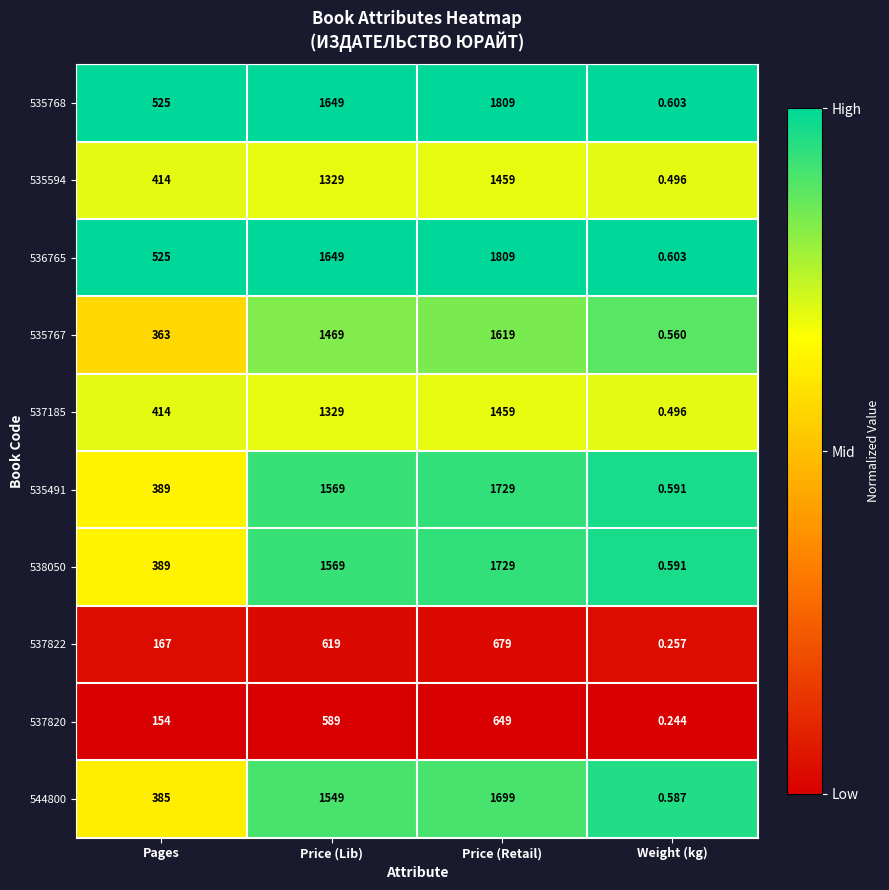

Where is 537822 nearest to the value 339?

Pages